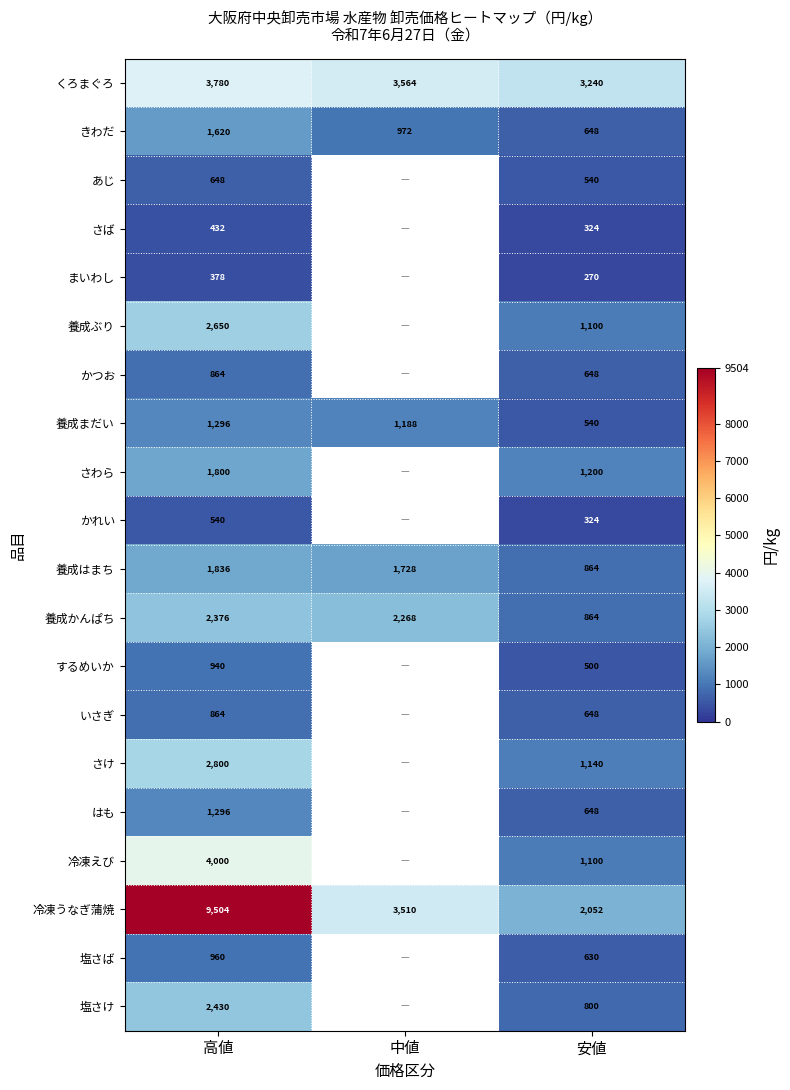

What is the total value across all series at 高値?

41014